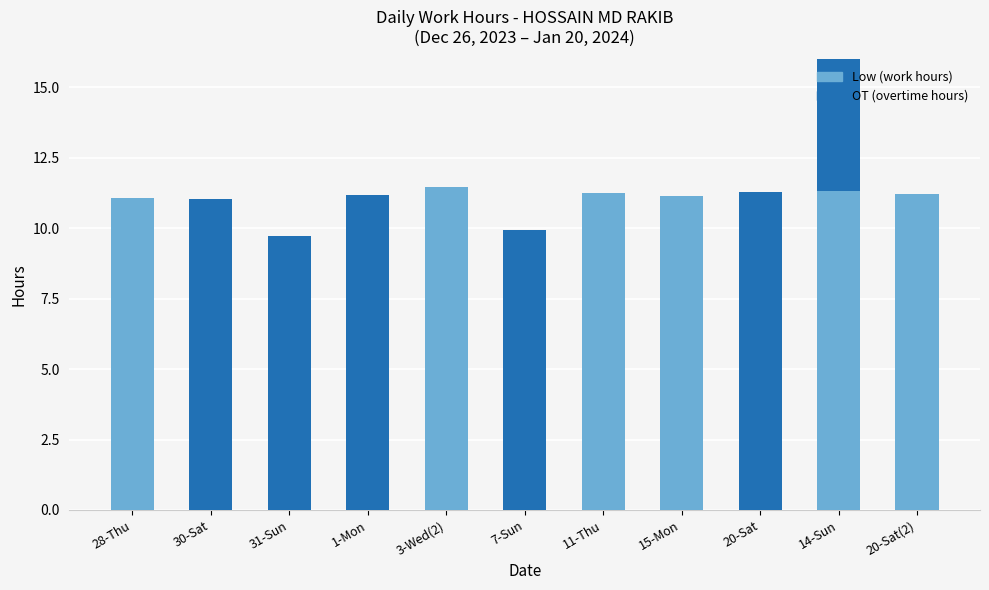

What position from the right is 3-Wed(2)?

7